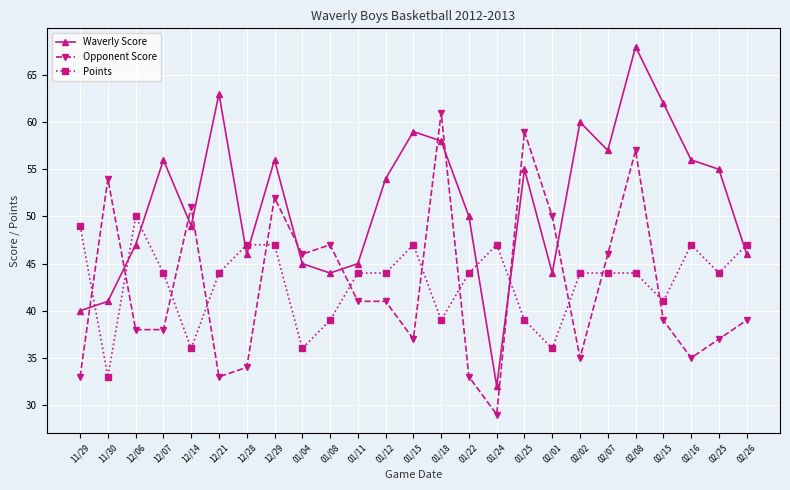

How many data points does each series have?

25